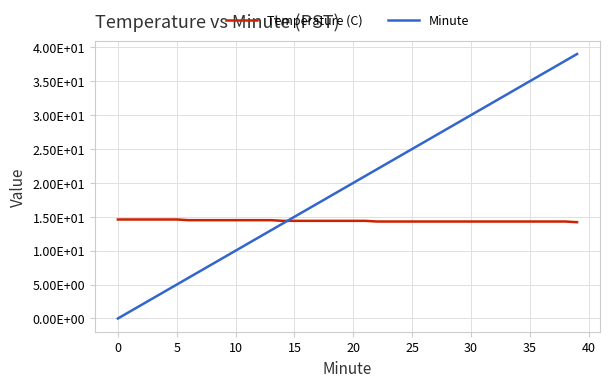

Does the chart have visible grid lines?

Yes